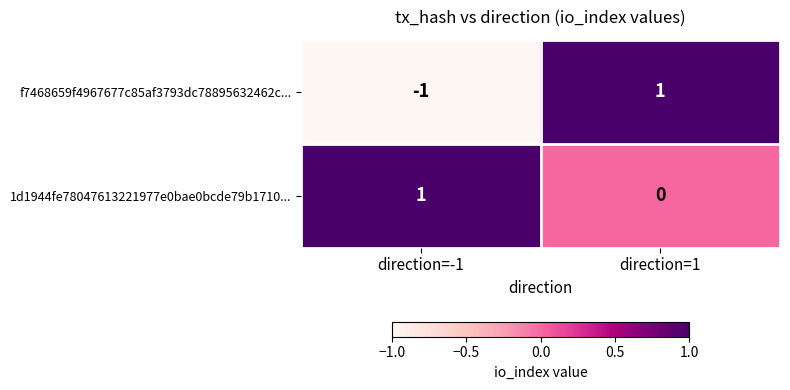

Which series has the largest total across all categories?

1d1944fe78047613221977e0bae0bcde79b1710...